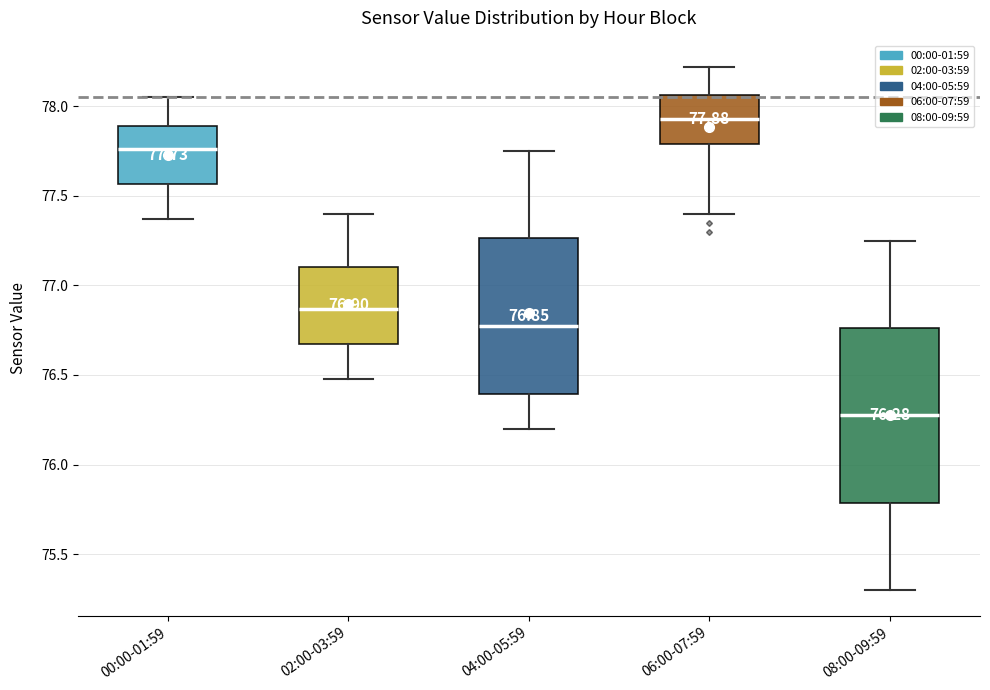

Which box's median line is the lowest?

08:00-09:59